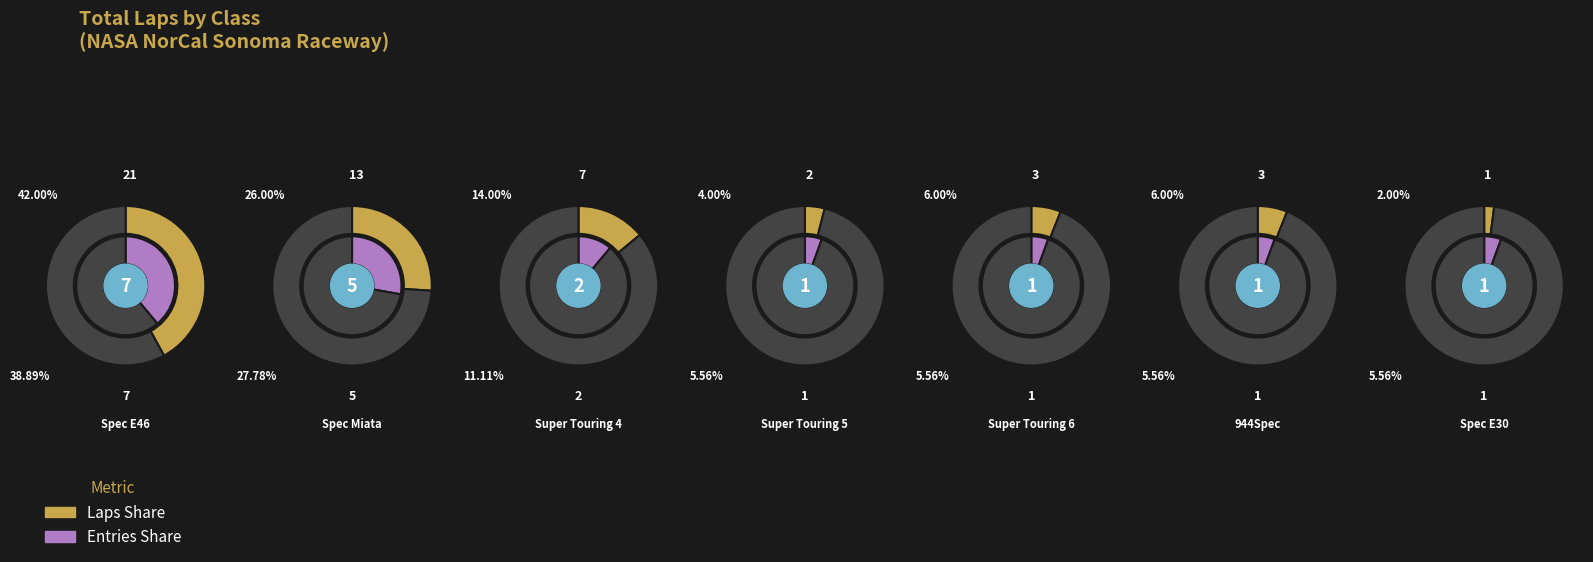

Does Super Touring 5 represent more than half of the total?

No